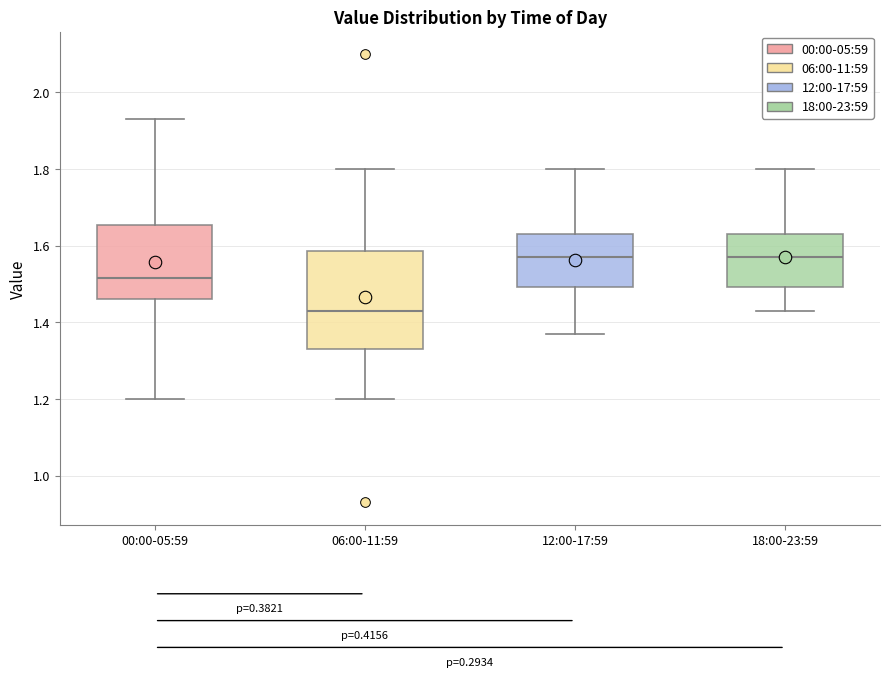

Where does the upper whisker of the box for 00:00-05:59 end on the y-axis? The values are not printed on the chart, so give them approximately, as read against the axis.

1.94